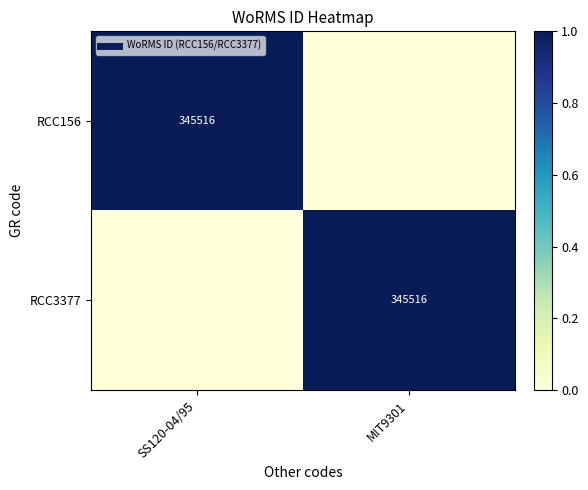

Rank the categories by RCC156 value from lowest to highest.

MIT9301, SS120-04/95